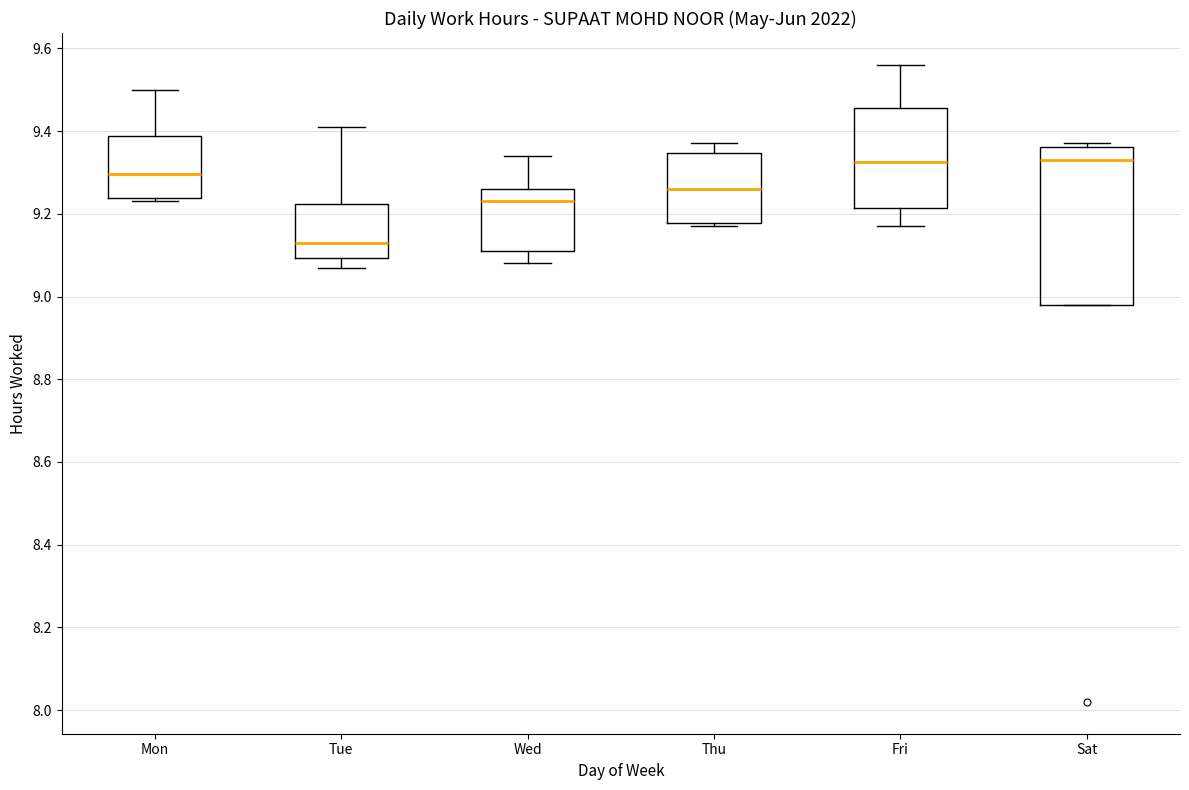

Which box's median line is the lowest?

Tue